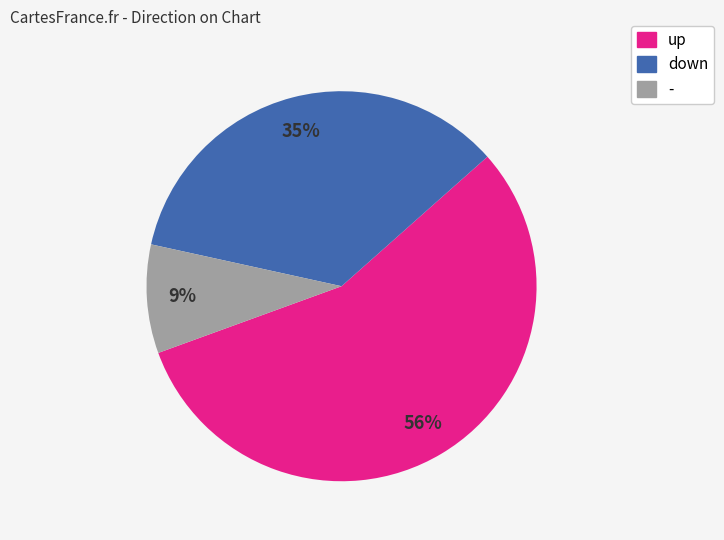

What percentage is the down slice, to the nearest percent?

35%